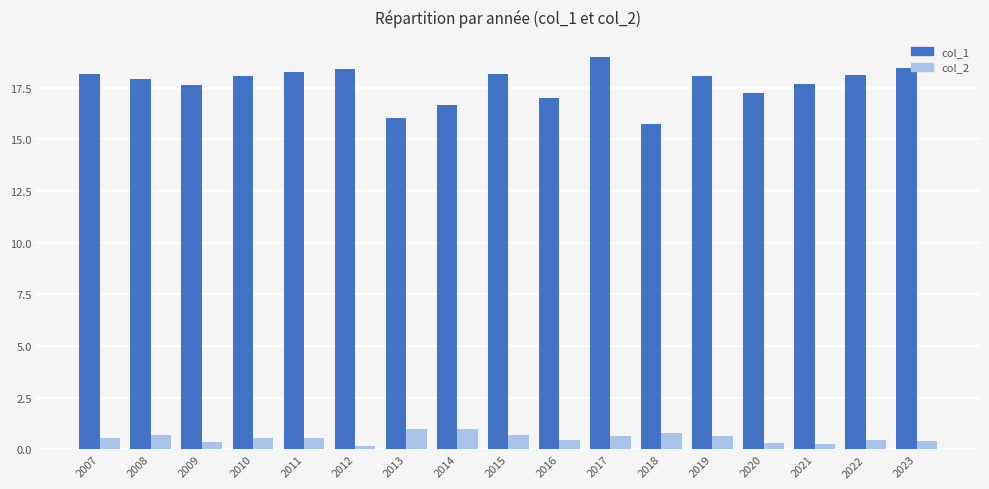

Rank the series by their maximum value, from highest to lowest.

col_1, col_2